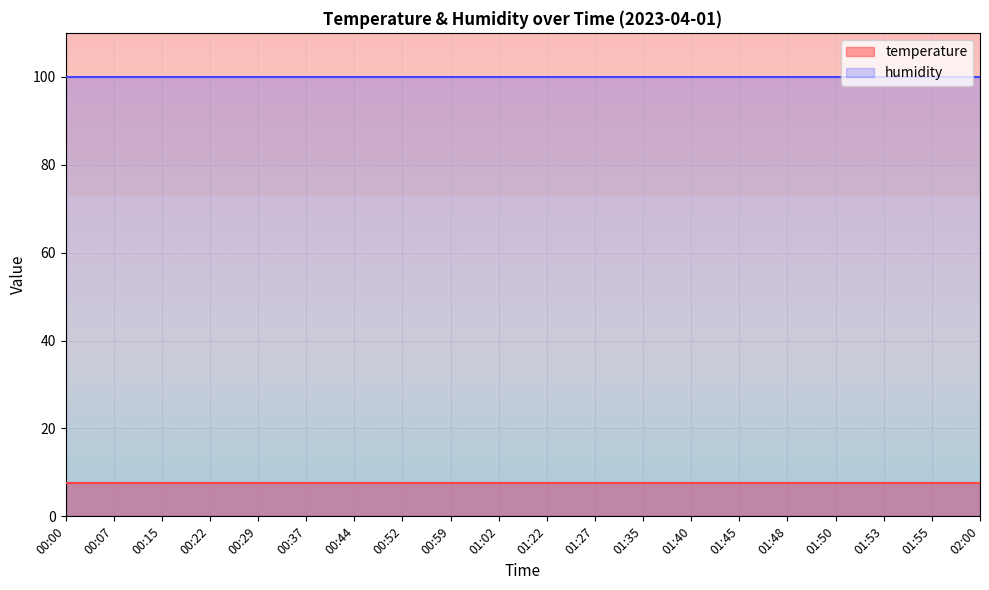

True or false: humidity and temperature cross at least once.

False